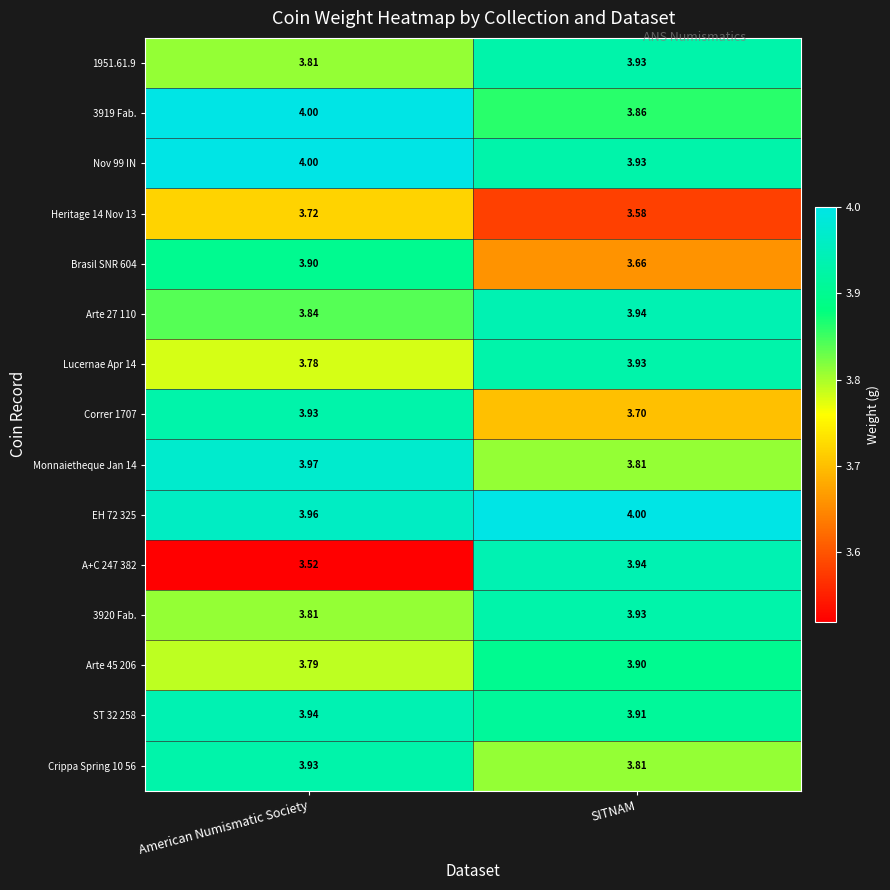

How many series are shown in this chart?

15